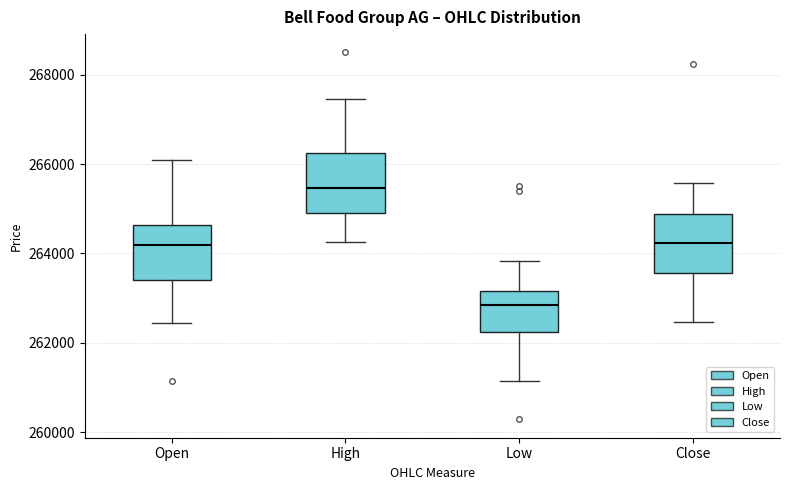

Where does the lower whisker of the box for Close end on the y-axis? The values are not printed on the chart, so give them approximately, as read against the axis.

262400